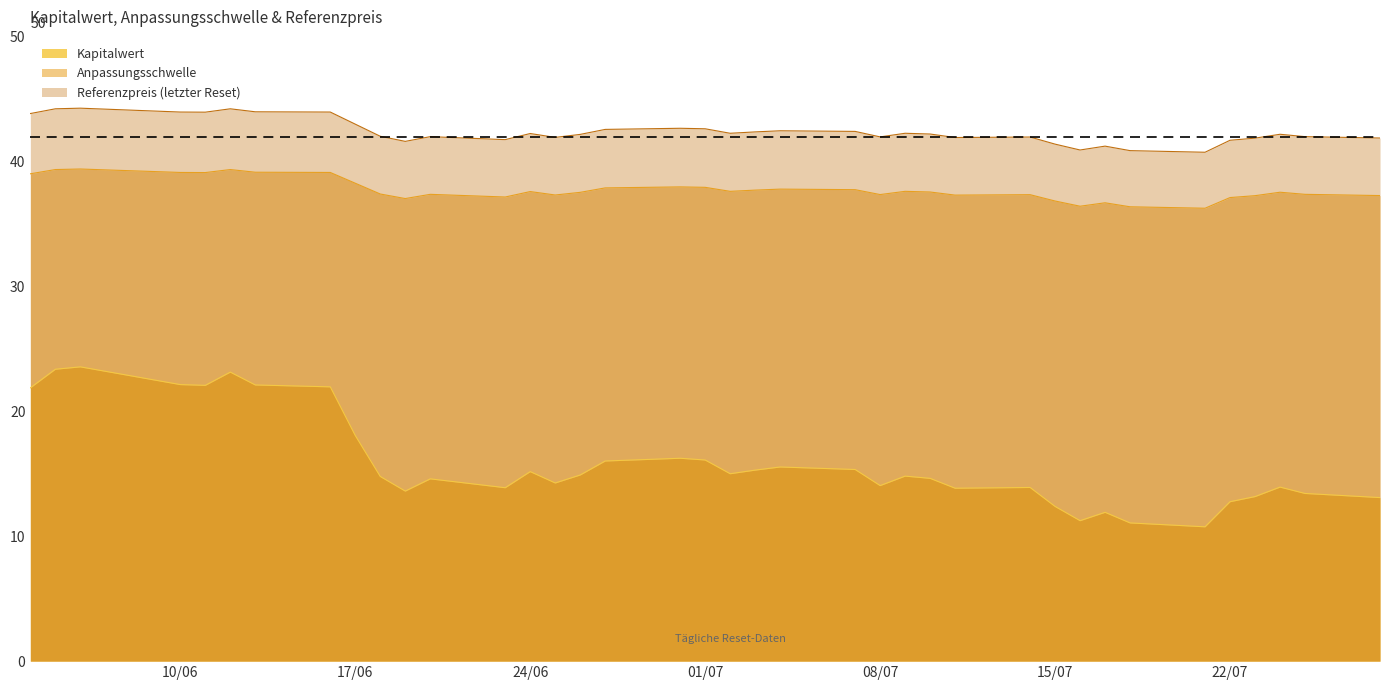

Which category has the lowest value in the Anpassungsschwelle series?

2025-07-21